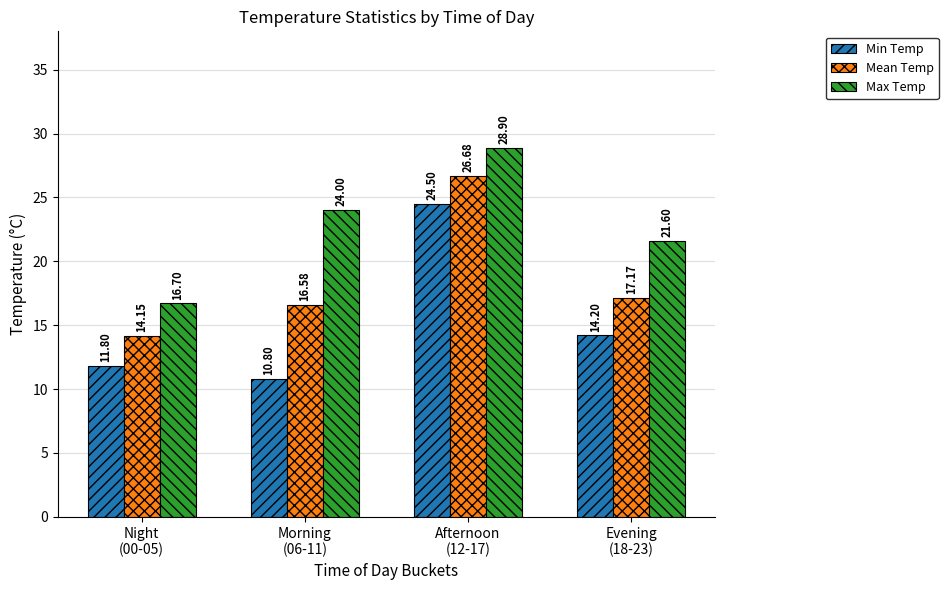

List the series in order of their peak value, highest first.

Max Temp, Mean Temp, Min Temp